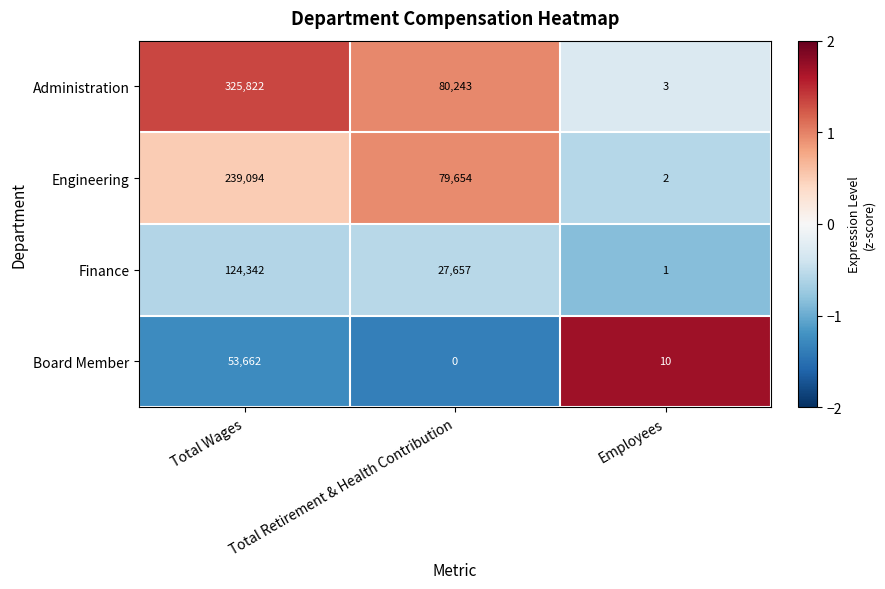

Which series has the largest total across all categories?

Administration